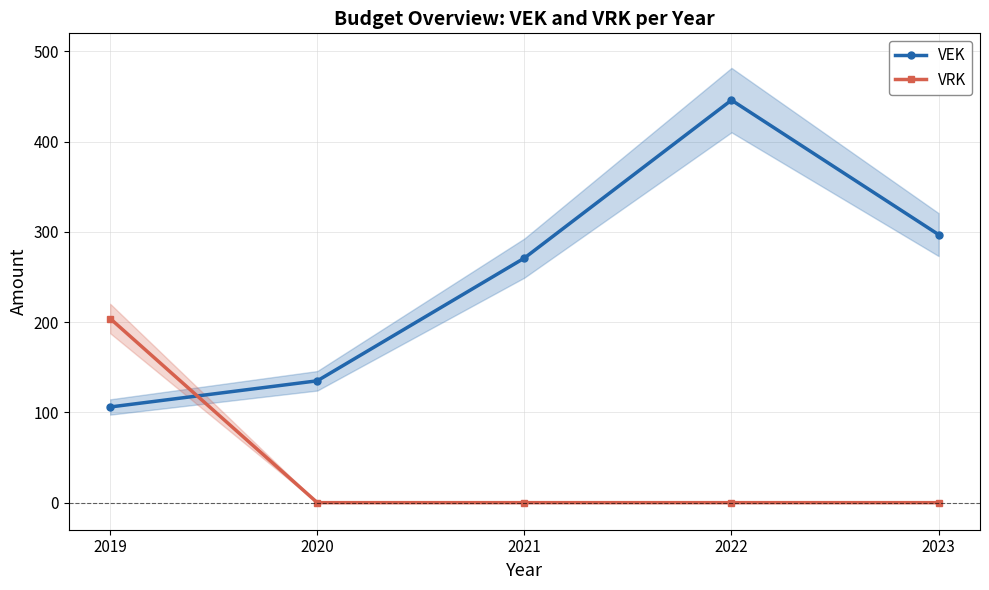

At how many categories does at least one series exceed 171?

4